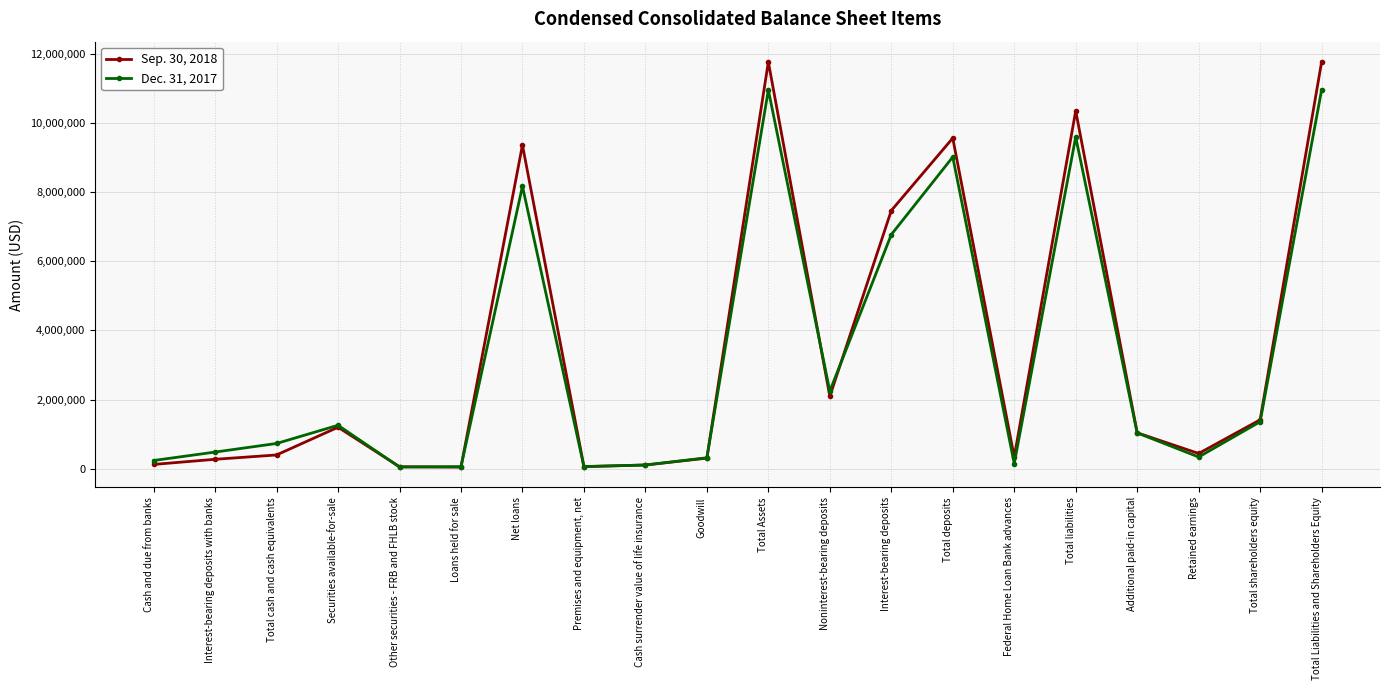

At which label is Sep. 30, 2018 closest to 5903312?

Interest-bearing deposits